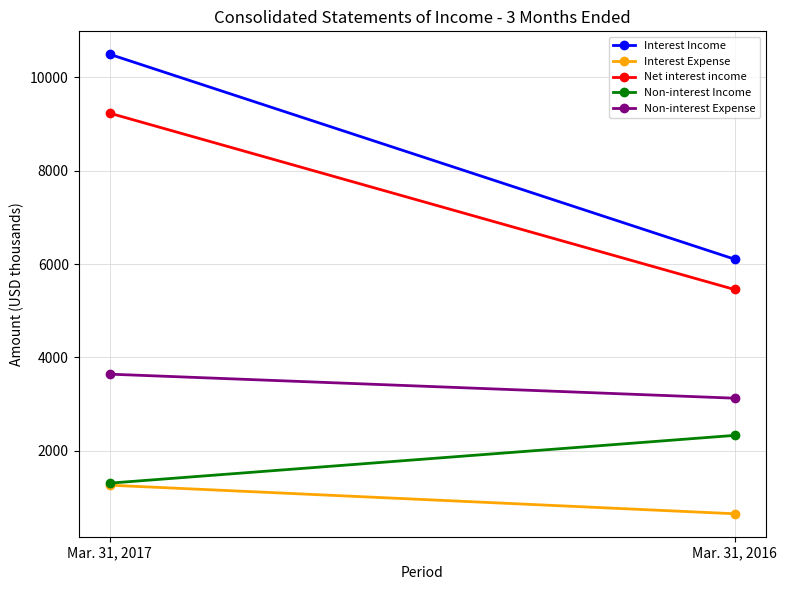

What are all the series names shown in the legend?

Interest Income, Interest Expense, Net interest income, Non-interest Income, Non-interest Expense